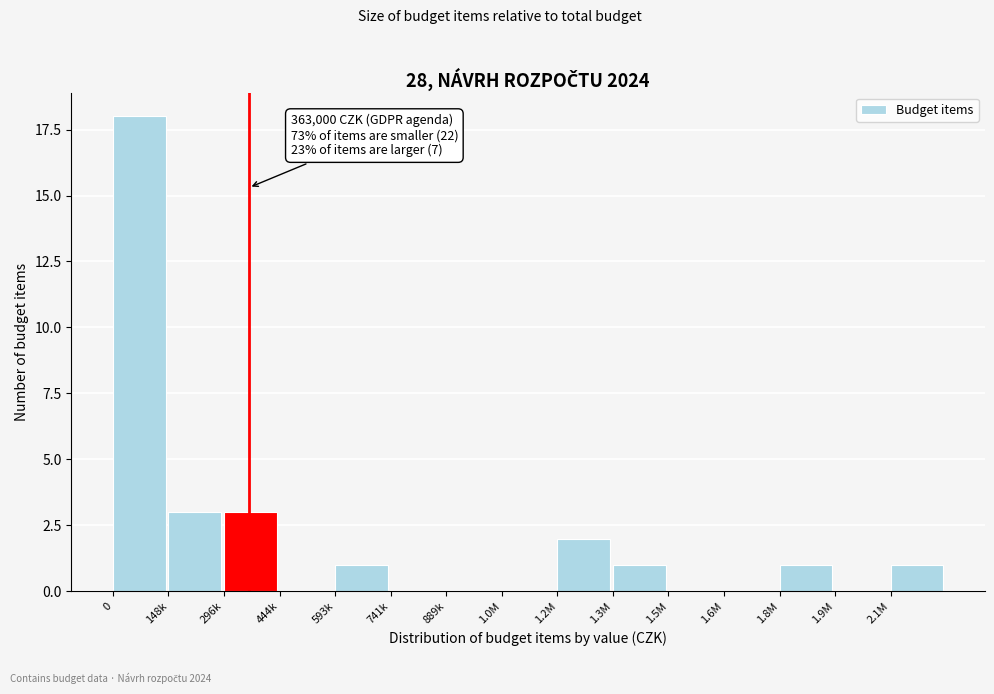

Reading right to left, list all the values displayed in this chart.

2.1M=1	1.9M=0	1.8M=1	1.6M=0	1.5M=0	1.3M=1	1.2M=2	1.0M=0	889k=0	741k=0	593k=1	444k=0	296k=3	148k=3	0=18